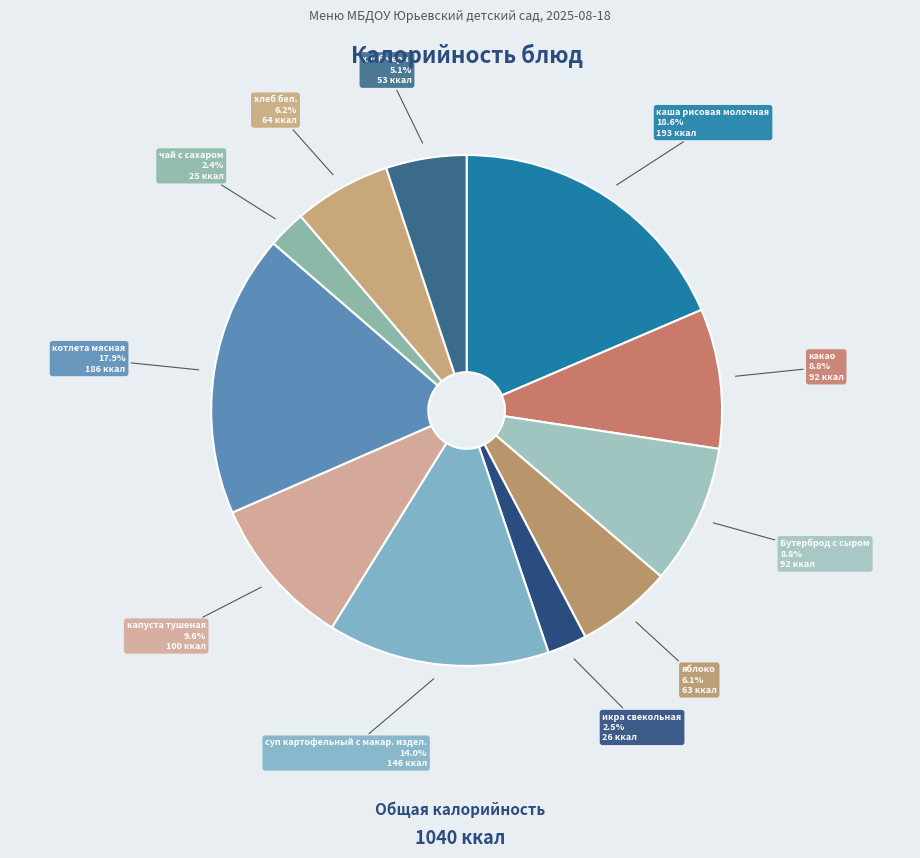

Is икра свекольная the majority of the pie?

No